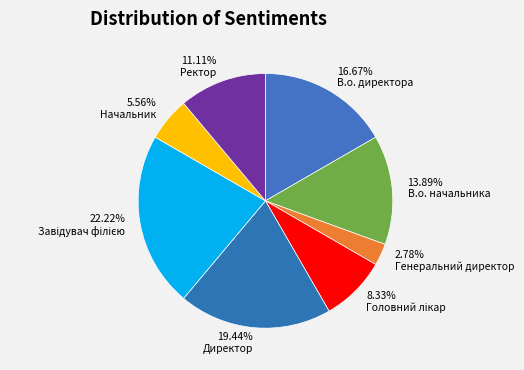

What is the smallest slice in the pie chart?

Генеральний директор